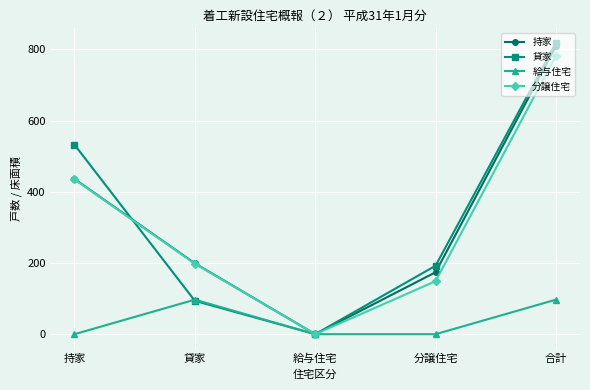

True or false: 貸家 has more than 2 points higher than both neighbors.

False